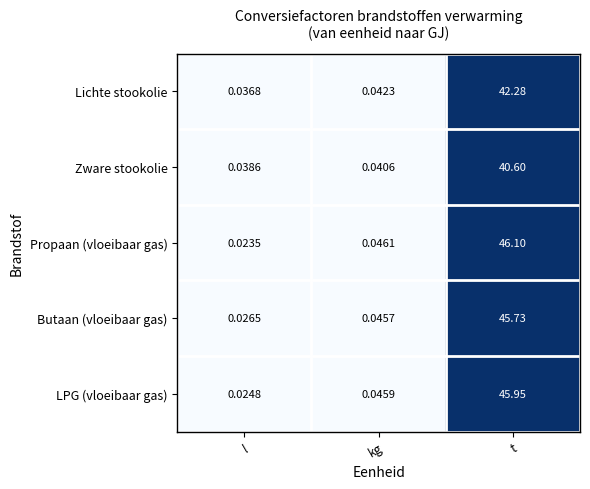

Which series has the largest range (max minus min)?

Propaan (vloeibaar gas)